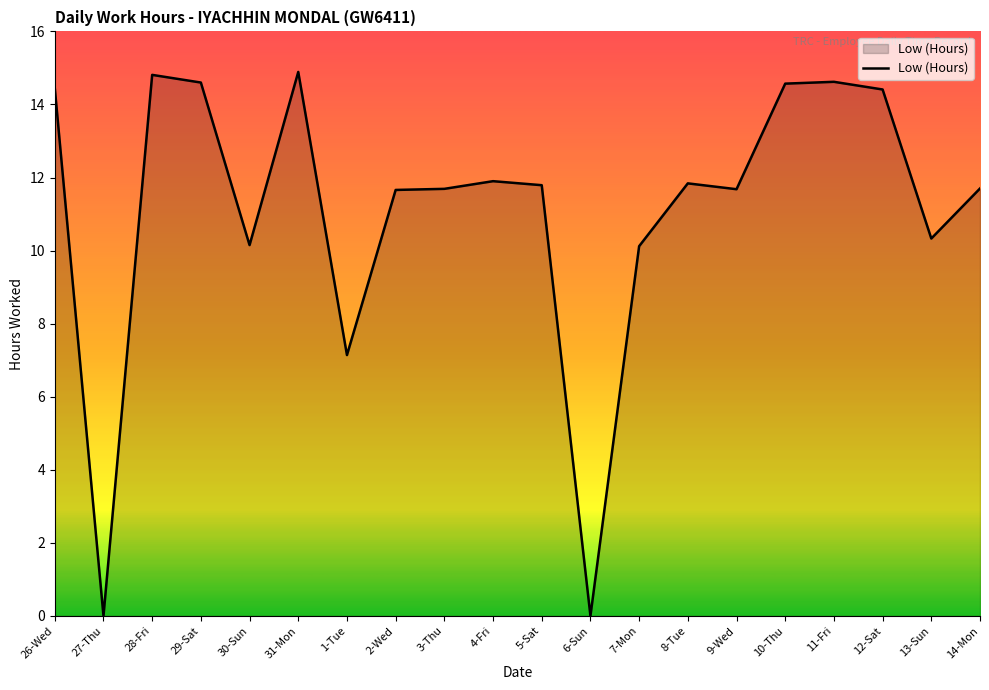

What position from the left is 3-Thu?

9